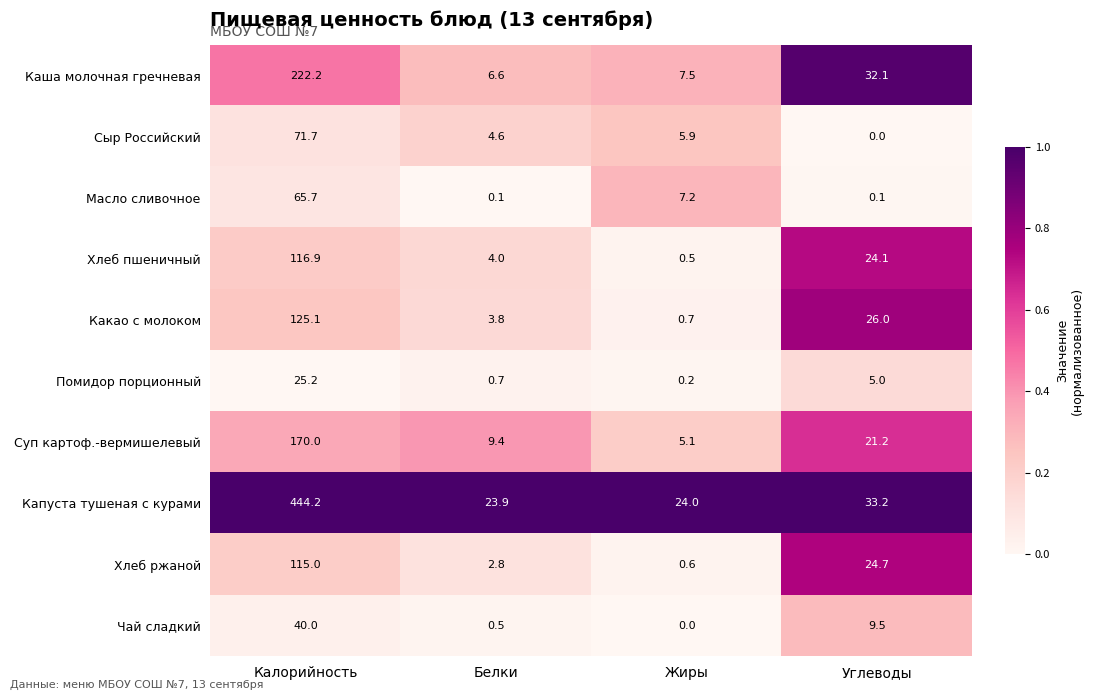

What is the spread (max minus min) of values at Углеводы?

33.2